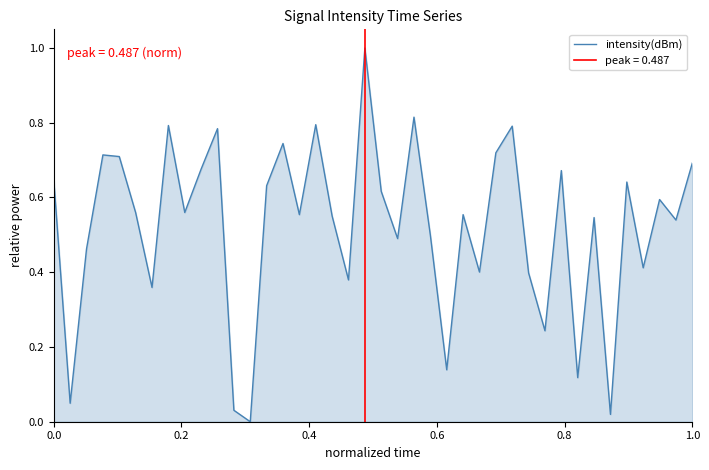

What is the value of the 22nd point from the left?

0.5